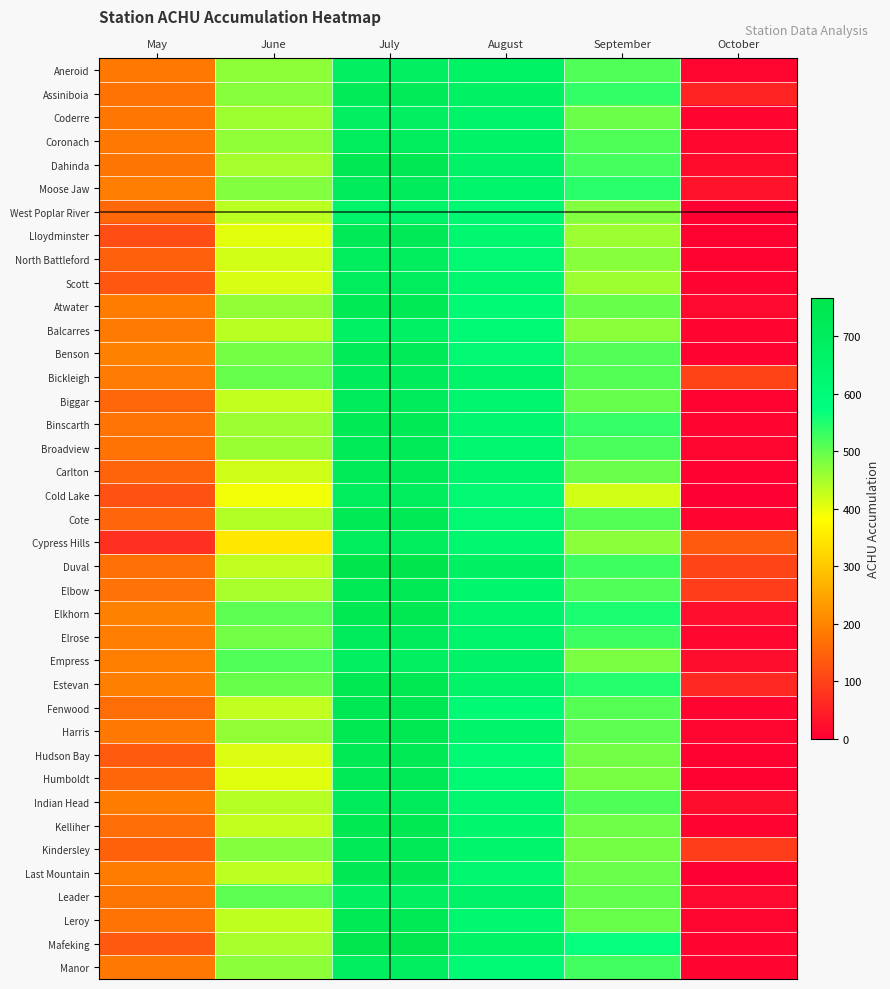

Reading left to right, list all the values displayed in this chart.

Aneroid: May=182.3	June=468.7	July=684.9	August=669.8	September=513.4	October=11.5
Assiniboia: May=174.8	June=472.0	July=723.2	August=676.2	September=535.4	October=55.2
Coderre: May=178.6	June=455.7	July=684.9	August=652.9	September=493.1	October=9.5
Coronach: May=183.6	June=465.2	July=699.3	August=662.2	September=514.1	October=13.1
Dahinda: May=177.6	June=451.0	July=733.9	August=659.8	September=521.8	October=20.8
Moose Jaw: May=188.4	June=475.6	July=714.2	August=642.1	September=543.3	October=30.1
West Poplar River: May=157.8	June=433.8	July=651.8	August=622.5	September=475.5	October=0.0
Lloydminster: May=116.6	June=404.2	July=724.4	August=629.4	September=455.8	October=4.5
North Battleford: May=145.0	June=416.5	July=699.5	August=623.6	September=471.4	October=7.2
Scott: May=132.4	June=412.1	July=697.9	August=625.0	September=454.3	October=6.3
Atwater: May=187.5	June=463.5	July=726.0	August=605.8	September=495.8	October=15.6
Balcarres: May=185.1	June=434.8	July=674.8	August=607.5	September=470.0	October=9.6
Benson: May=194.9	June=486.9	July=720.1	August=623.0	September=511.1	October=8.8
Bickleigh: May=186.6	June=497.0	July=712.7	August=653.2	September=509.8	October=102.5
Biggar: May=156.5	June=428.7	July=710.8	August=637.7	September=496.6	October=7.2
Binscarth: May=175.6	June=456.8	July=728.9	August=634.1	September=534.4	October=9.8
Broadview: May=174.0	June=457.8	July=720.7	August=630.3	September=519.4	October=11.0
Carlton: May=152.2	June=417.7	July=717.9	August=642.9	September=493.2	October=4.5
Cold Lake: May=123.3	June=392.0	July=702.1	August=619.4	September=416.6	October=0.0
Cote: May=153.9	June=440.4	July=728.7	August=621.3	September=510.4	October=9.2
Cypress Hills: May=73.8	June=348.1	July=699.1	August=629.3	September=469.3	October=136.4
Duval: May=170.6	June=430.0	July=765.1	August=678.6	September=526.1	October=103.8
Elbow: May=172.1	June=447.5	July=730.1	August=640.5	September=512.9	October=93.2
Elkhorn: May=195.1	June=503.6	July=743.6	August=644.4	September=554.3	October=23.1
Elrose: May=188.6	June=488.5	July=713.3	August=643.0	September=527.8	October=12.3
Empress: May=189.9	June=513.8	July=685.4	August=661.0	September=482.0	October=21.3
Estevan: May=193.8	June=496.0	July=742.5	August=656.7	September=546.5	October=62.3
Fenwood: May=166.9	June=429.9	July=732.7	August=609.1	September=508.9	October=9.5
Harris: May=181.4	June=464.3	July=743.9	August=649.0	September=502.5	October=11.7
Hudson Bay: May=136.6	June=409.1	July=729.8	August=611.9	September=488.4	October=4.5
Humboldt: May=154.7	June=405.4	July=723.9	August=617.9	September=483.1	October=5.6
Indian Head: May=187.2	June=437.1	July=710.8	August=632.5	September=515.5	October=21.5
Kelliher: May=165.3	June=428.5	July=740.9	August=639.7	September=489.0	October=7.2
Kindersley: May=146.6	June=473.8	July=723.5	August=647.3	September=486.4	October=93.9
Last Mountain: May=186.9	June=432.2	July=733.7	August=627.9	September=493.2	October=0.0
Leader: May=176.8	June=504.1	July=683.2	August=661.4	September=499.4	October=17.7
Leroy: May=174.6	June=431.2	July=730.5	August=629.0	September=495.5	October=11.6
Mafeking: May=133.3	June=448.0	July=755.6	August=669.5	September=569.0	October=9.6
Manor: May=183.5	June=469.3	July=688.8	August=608.0	September=525.3	October=10.0